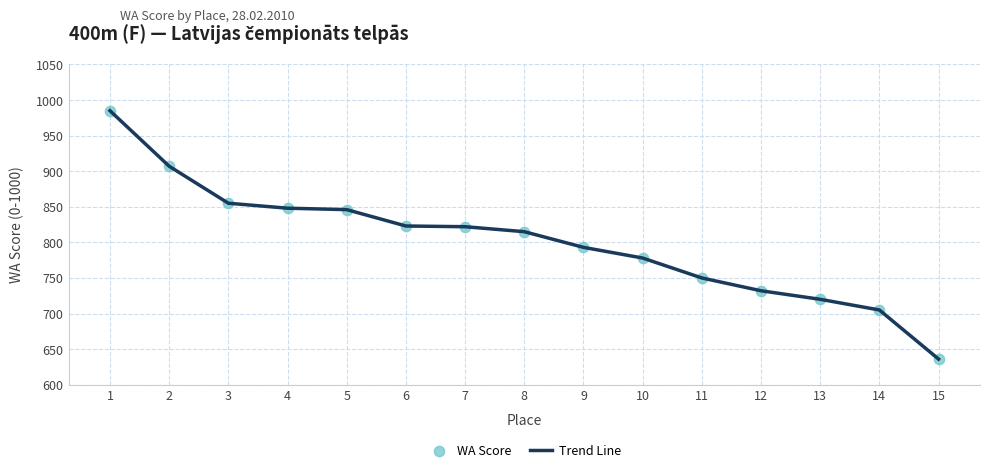

Which label corresponds to the smallest value in the chart?

15